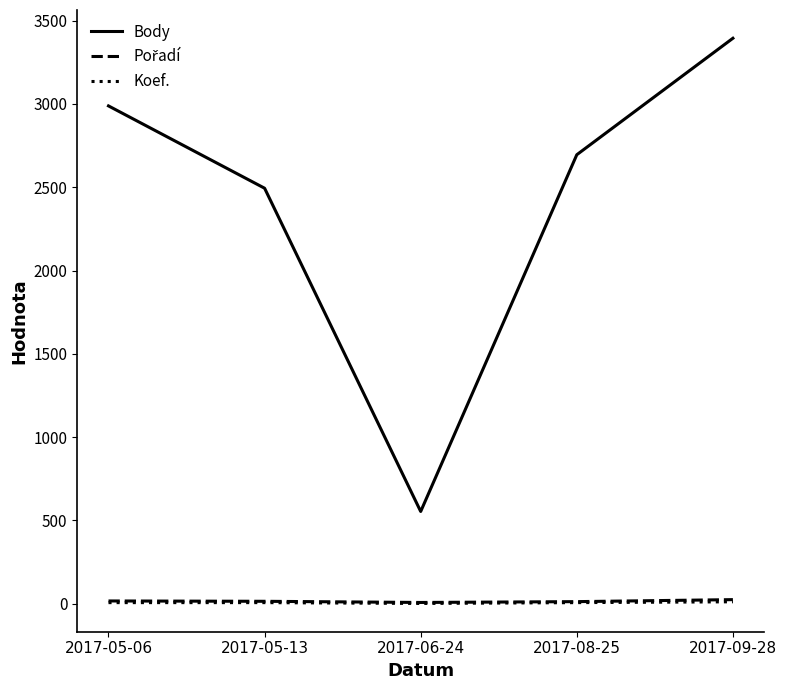

True or false: Body and Koef. intersect in this chart.

False